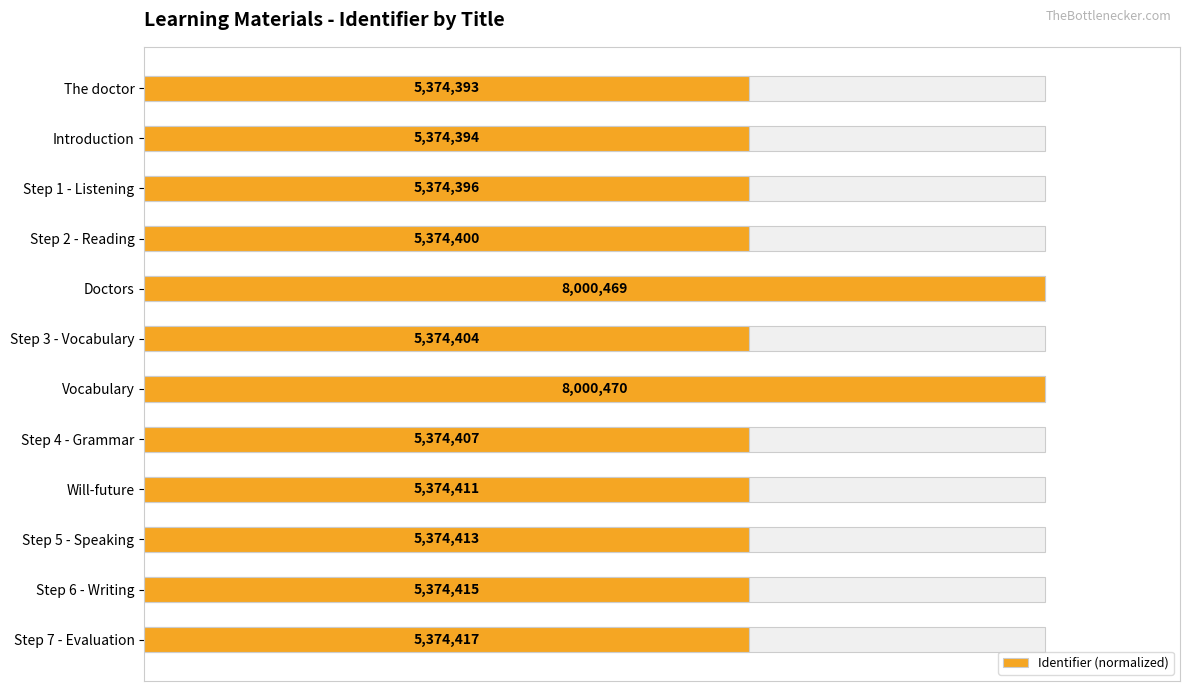

Between The doctor and Step 5 - Speaking, which is larger?

Step 5 - Speaking